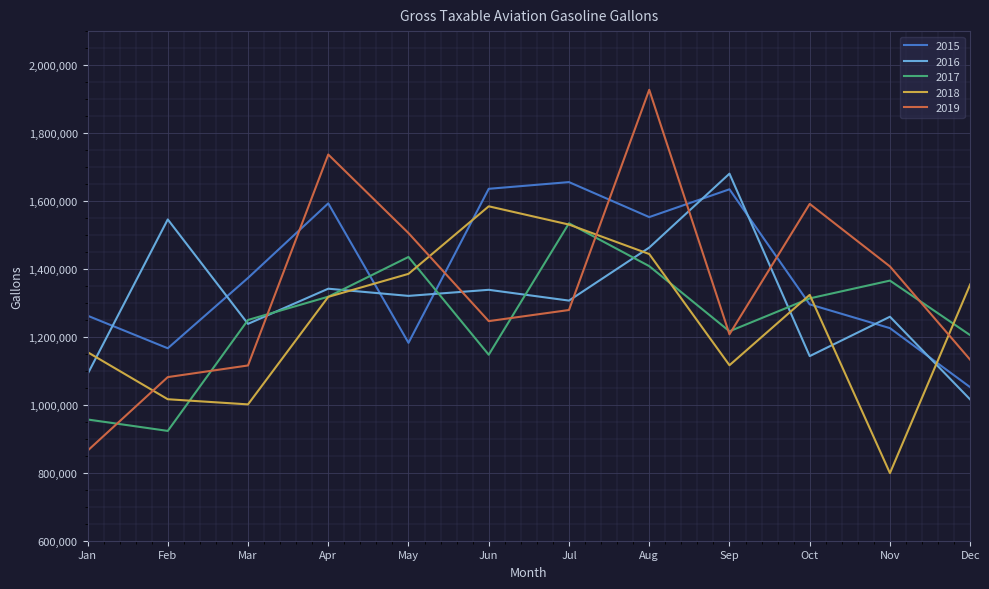

Which series has the widest spread of values?

2019